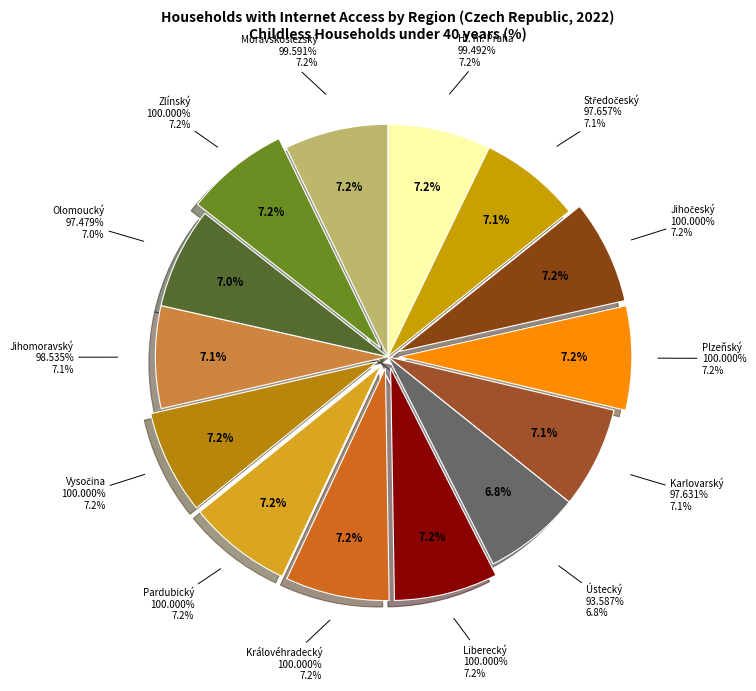

Which category has the biggest portion of the pie?

Jihočeský